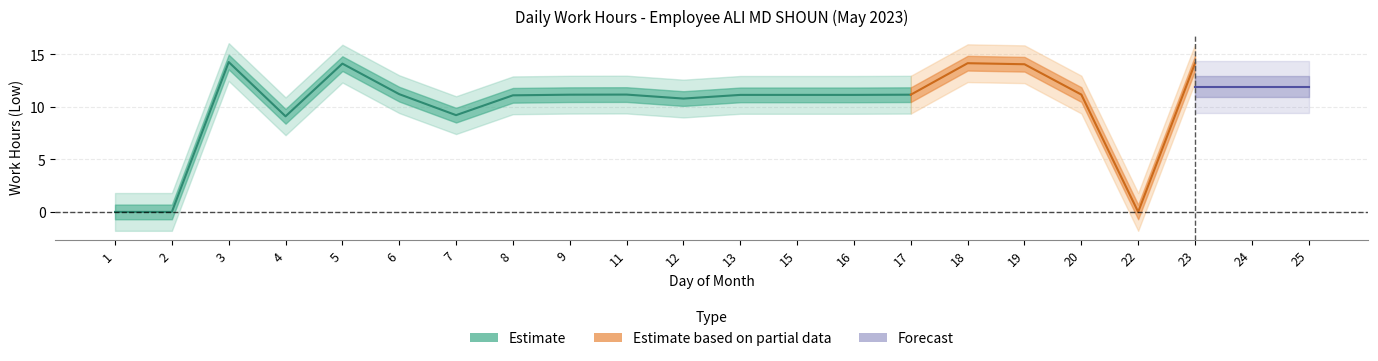

What is the average value?

9.8